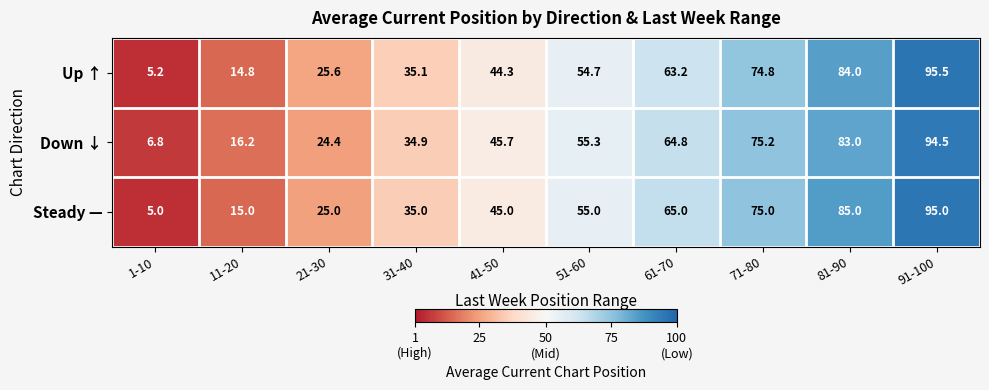

Where is Down ↓ nearest to the value 50?

41-50